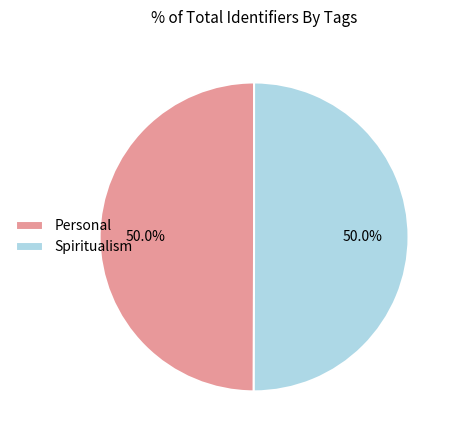

What is the ratio of the value at Spiritualism to the value at Personal?

1.0